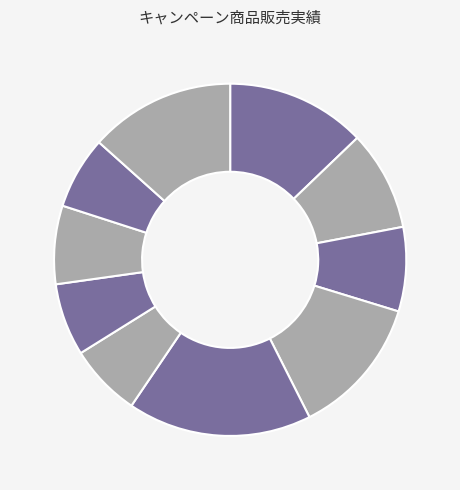

How many segments does this pie chart have?

10